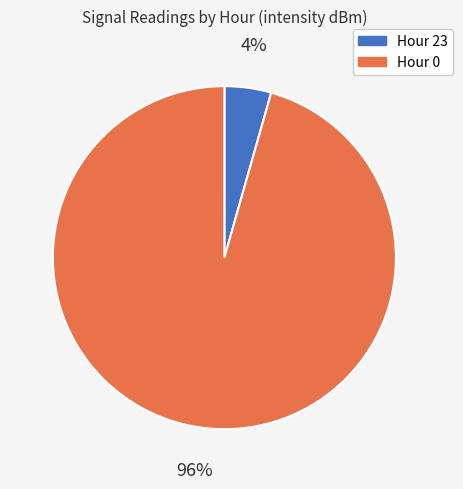

What is the majority slice?

Hour 0